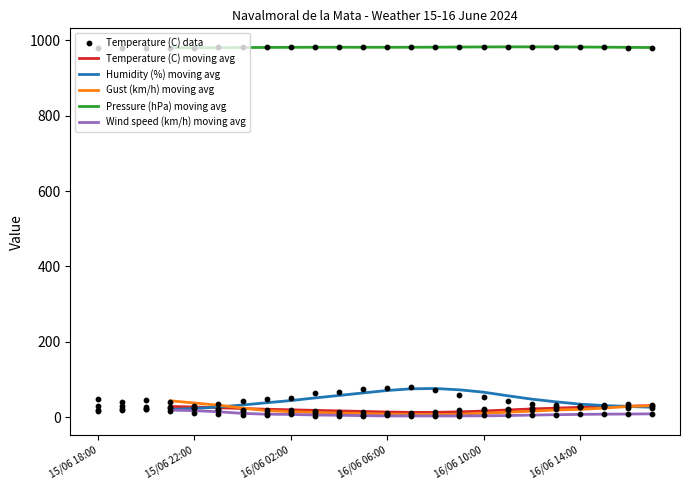

What are all the series names shown in the legend?

Temperature (C), Humidity (%), Gust (km/h), Pressure (hPa), Wind speed (km/h)